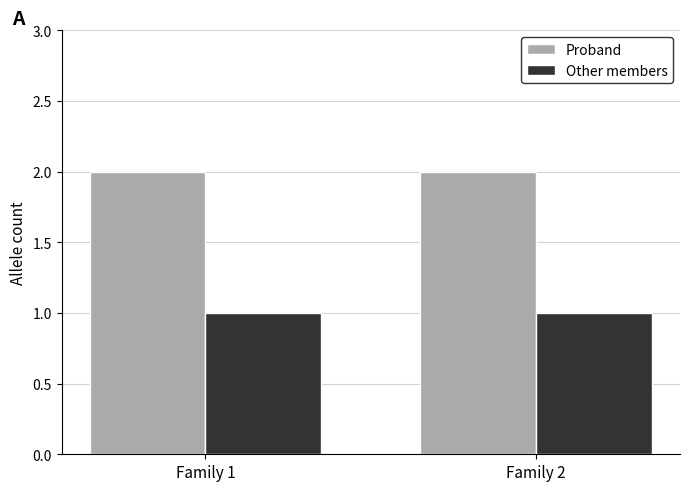

Does the chart contain any negative values?

No